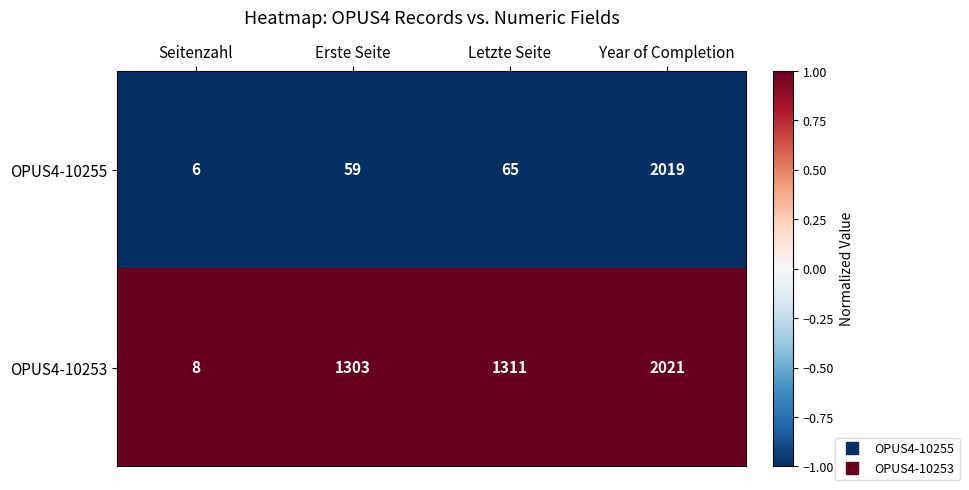

Reading left to right, transcribe all the data shown in this chart.

OPUS4-10255: Seitenzahl=6	Erste Seite=59	Letzte Seite=65	Year of Completion=2019
OPUS4-10253: Seitenzahl=8	Erste Seite=1303	Letzte Seite=1311	Year of Completion=2021